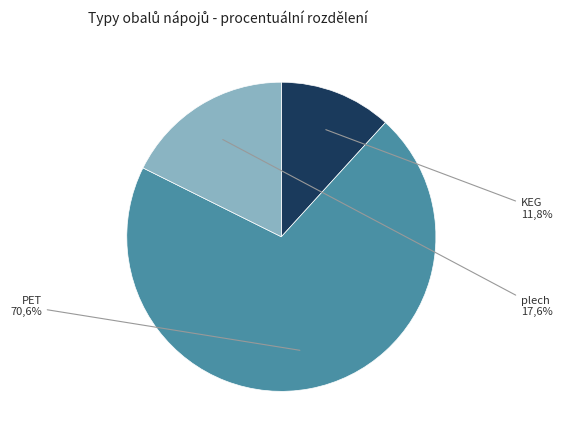

True or false: KEG accounts for 3% of the total.

False